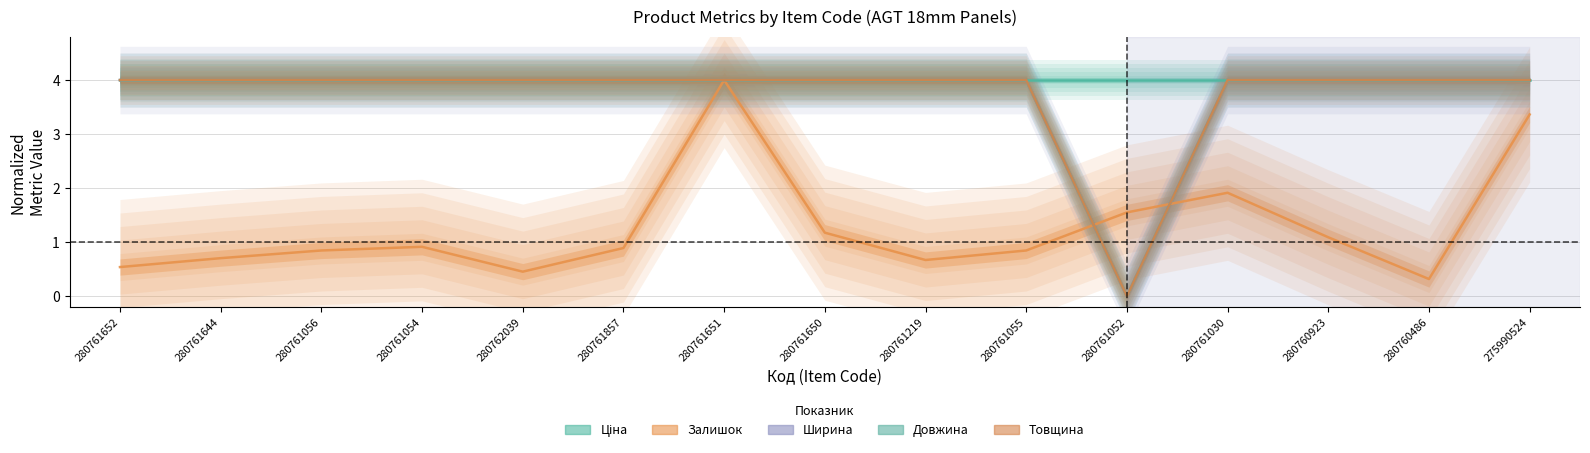

True or false: Ширина and Довжина intersect in this chart.

False